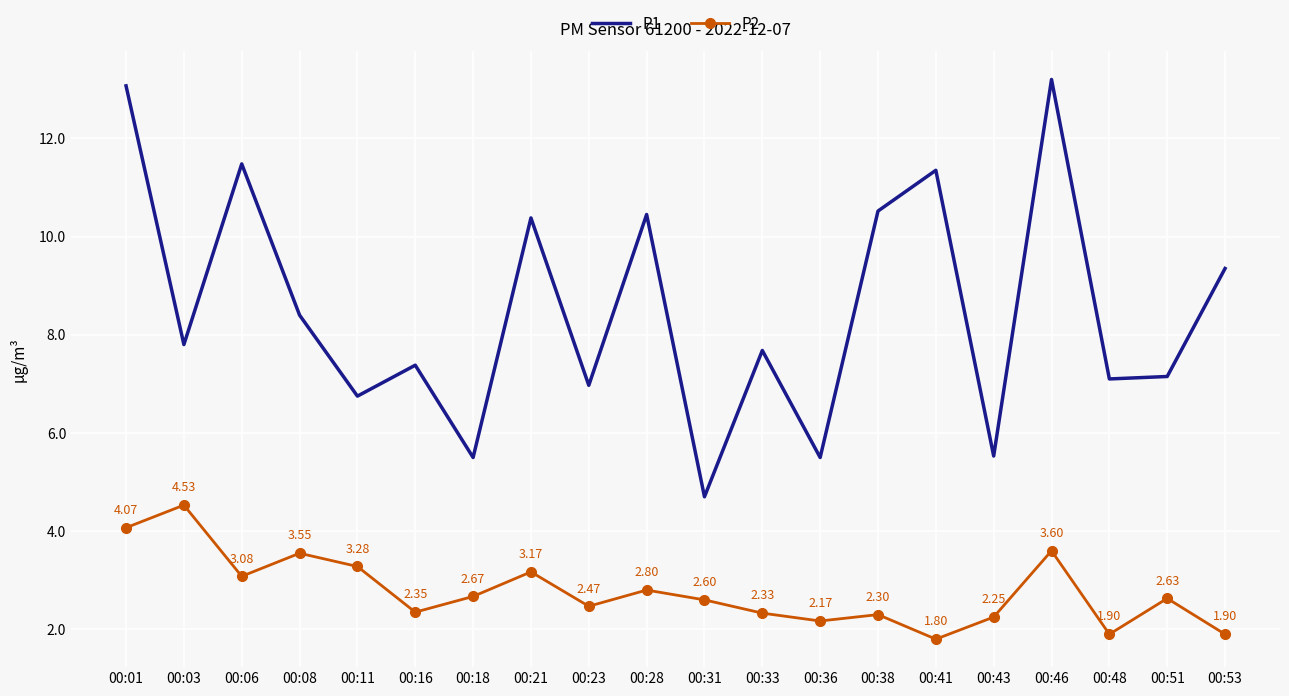

In P2, how many points are lower than both neighbors (excluding endpoints)?

6